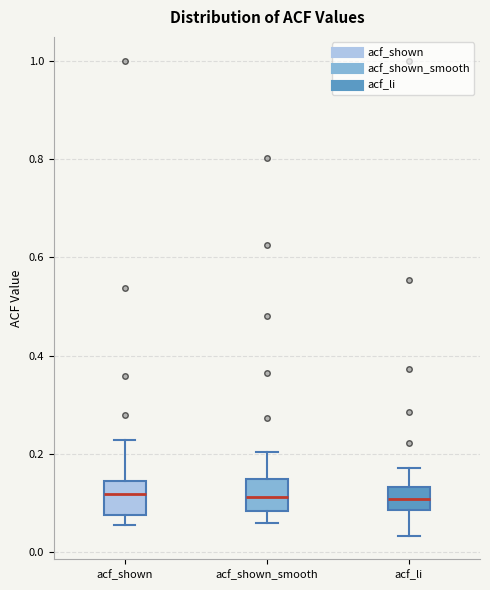

Reading left to right, read every box against the y-axis: the position of its median line, the range the box covers, and the ends of its whiskers. The values are not printed on the chart, so give them approximately, as read against the axis.

acf_shown: median 0.12, box 0.08 to 0.14, whiskers 0.06 to 0.22
acf_shown_smooth: median 0.12, box 0.08 to 0.14, whiskers 0.06 to 0.20
acf_li: median 0.10, box 0.08 to 0.14, whiskers 0.04 to 0.18